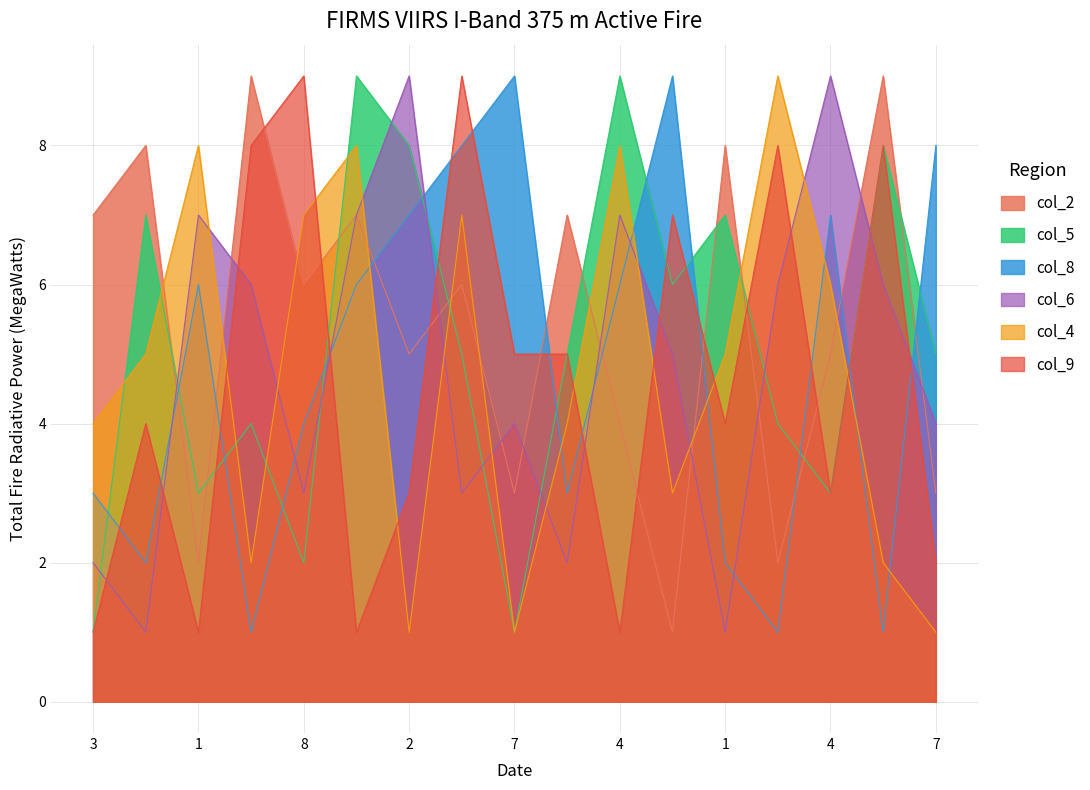

Which label corresponds to the largest value in the chart?

5